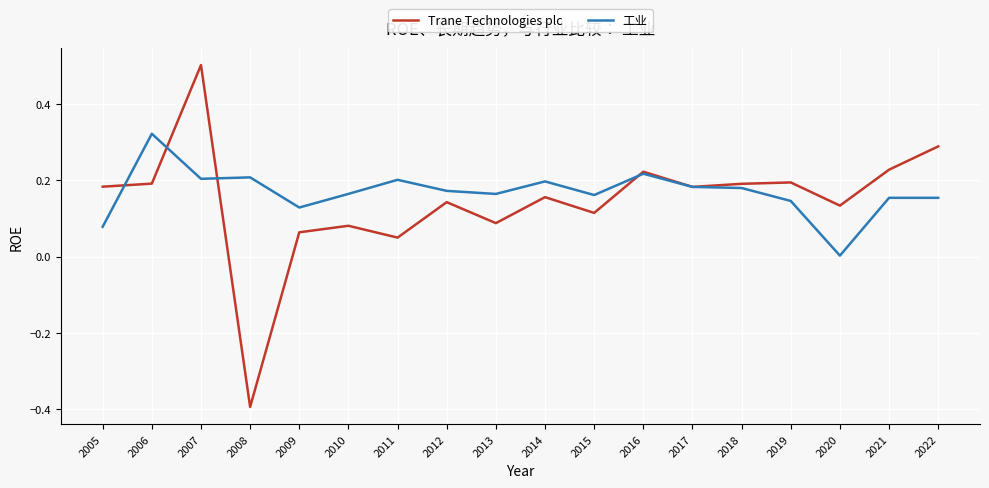

What is the highest value of the Trane Technologies plc series?

0.5